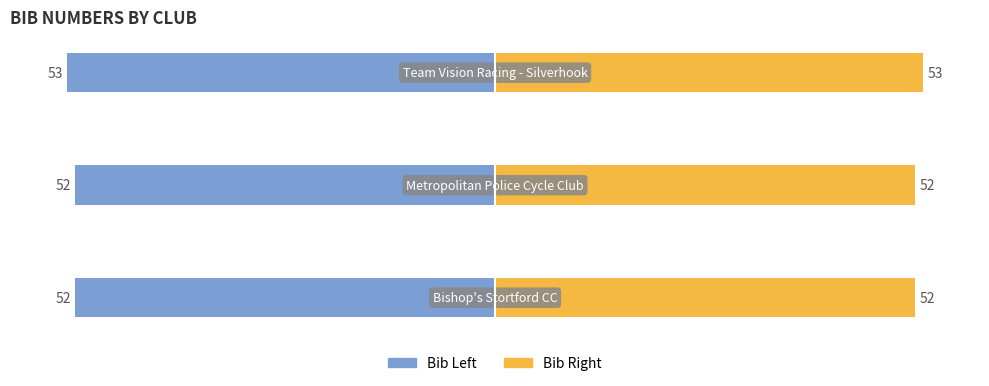

How many bars are there in total?

6